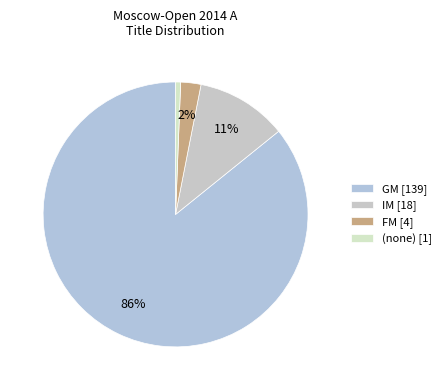

Rank the categories by value from lowest to highest.

(none) [1], FM [4], IM [18], GM [139]